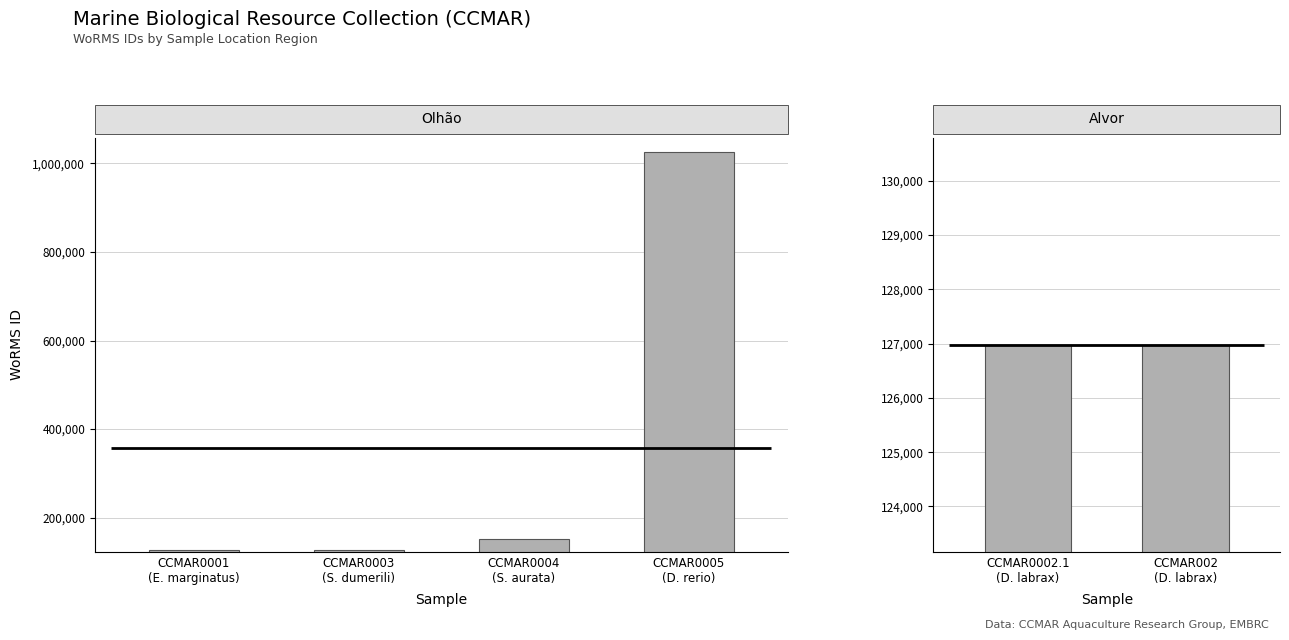

Are the bars horizontal?

No